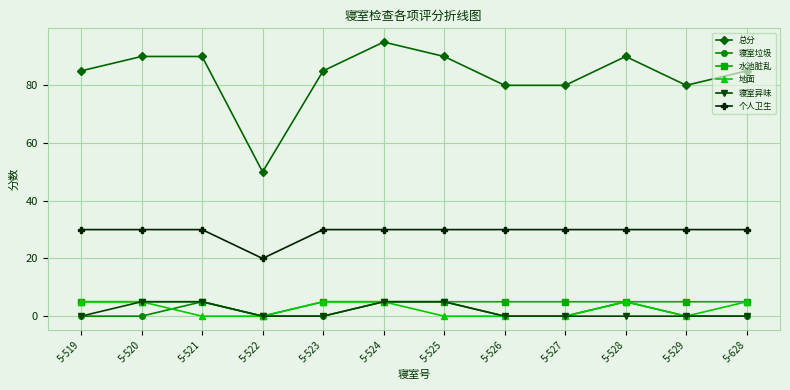

What is the value of the 总分 point at the 5th from the left?

85